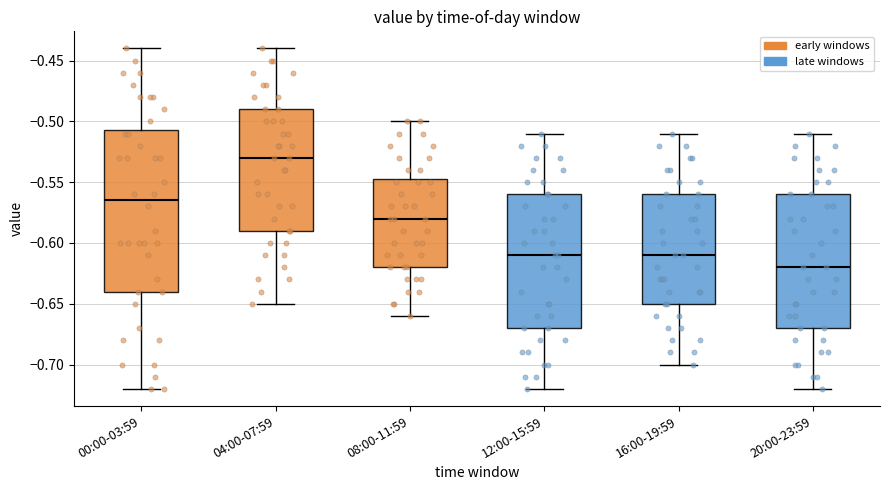

Where does the median line of the box for 08:00-11:59 sit on the y-axis? The values are not printed on the chart, so give them approximately, as read against the axis.

-0.580